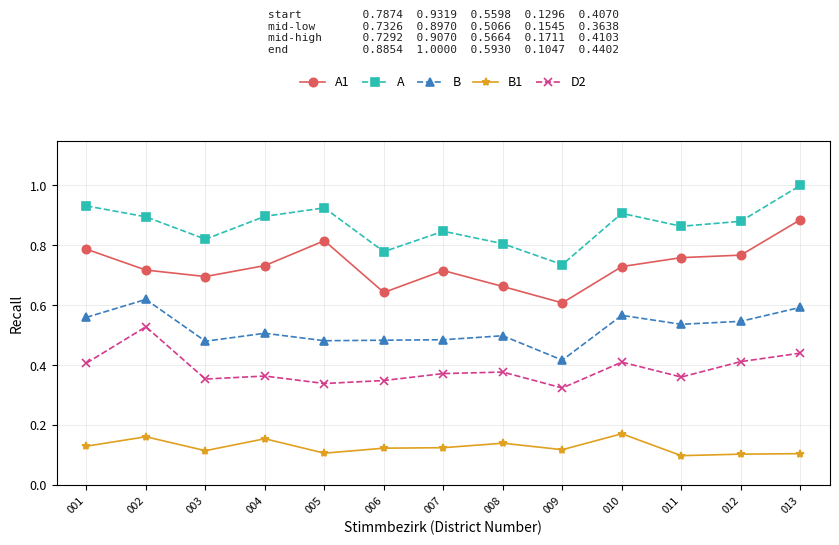

At which category is the sum across all series the highest?

013